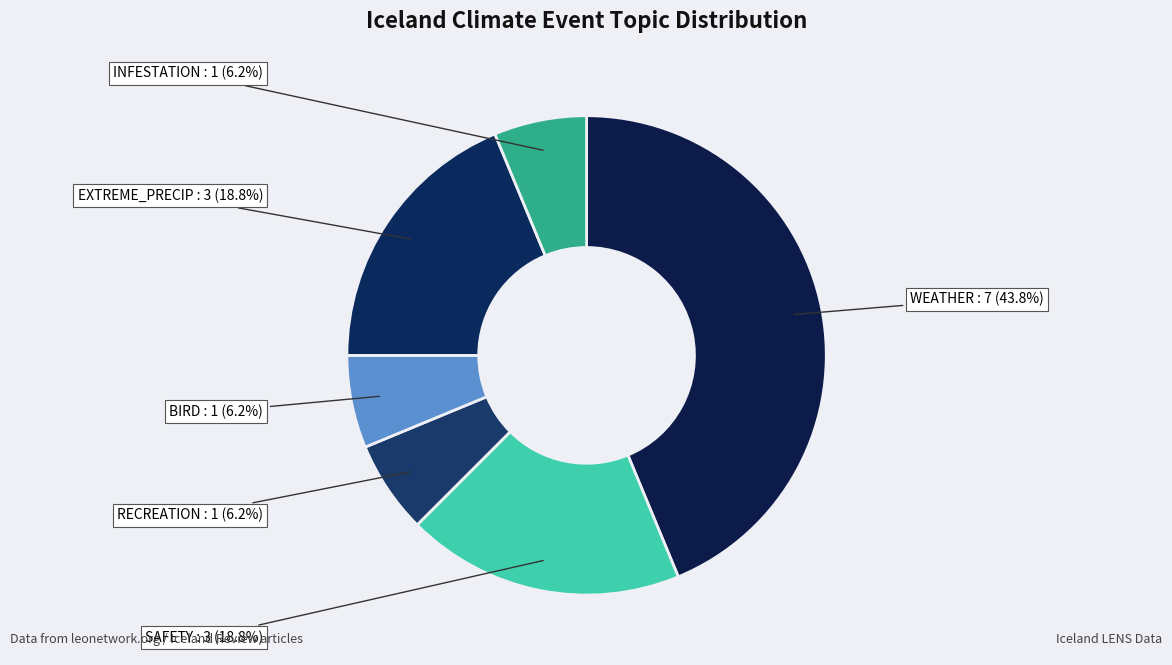

How many slices are in this pie chart?

6